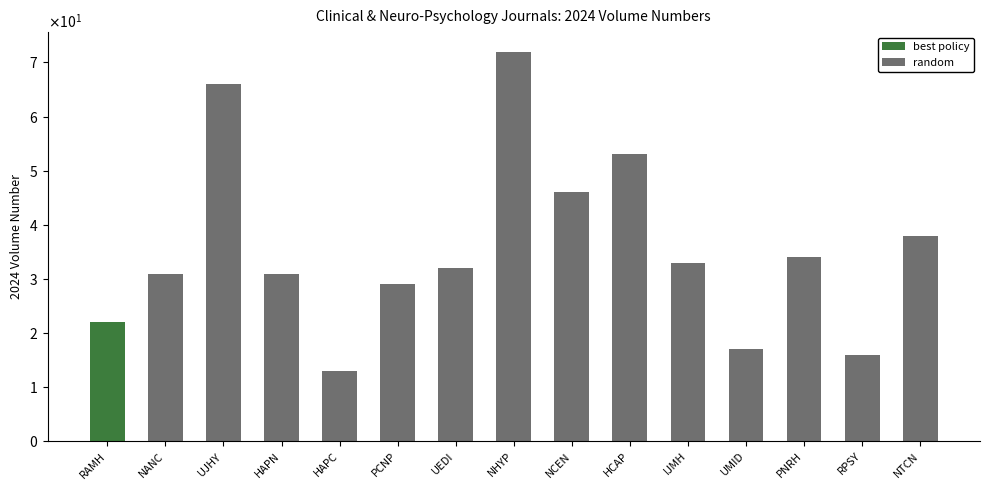

How many data points does each series have?

14